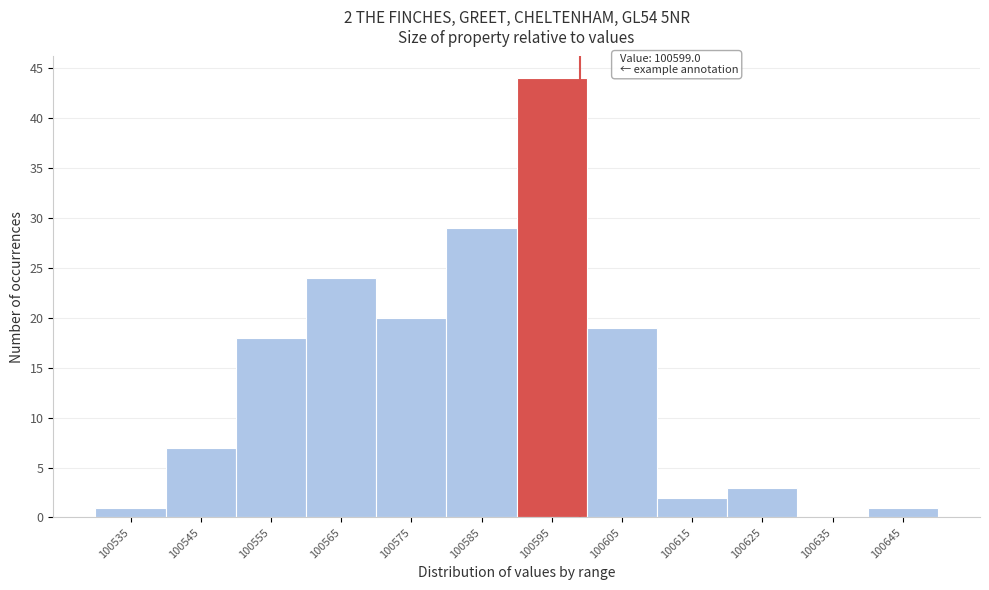

Over which range of the x-axis is the bar tallest?

100590 to 100600